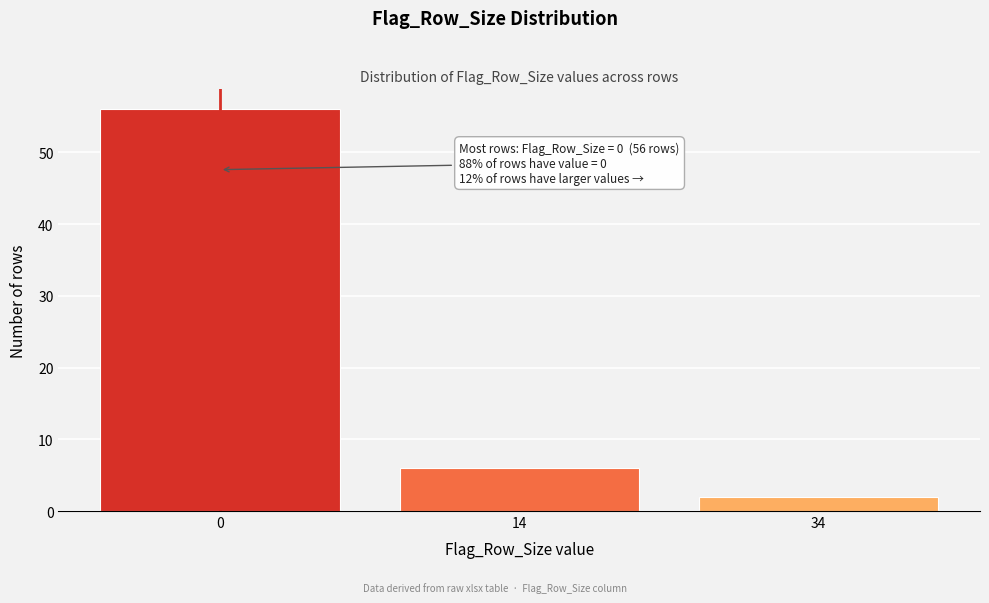

Reading left to right, transcribe all the data shown in this chart.

56	6	2